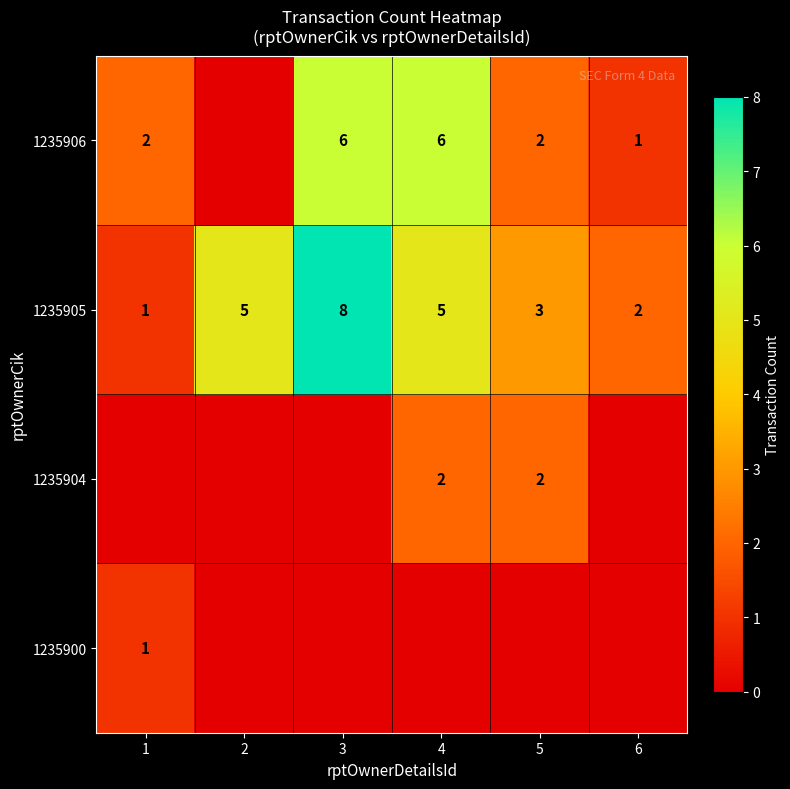

What is the difference between the 1235906 values at 3 and 6?

5